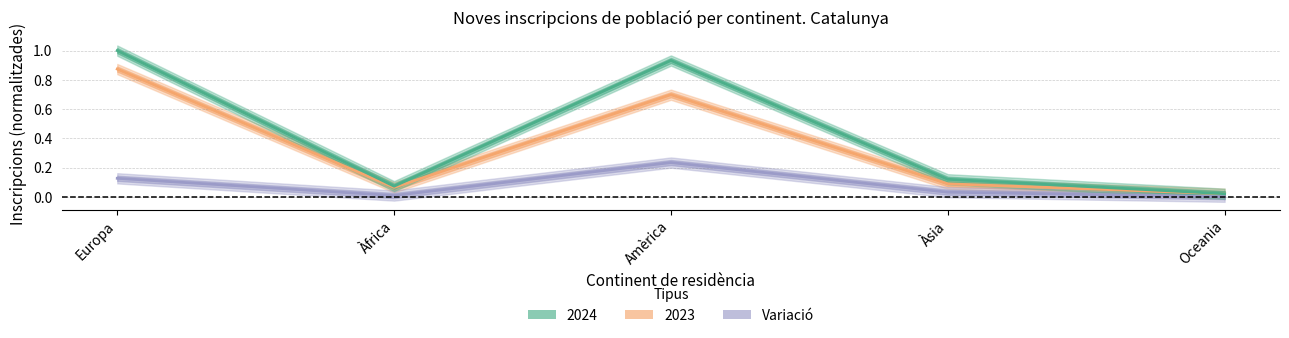

How many interior local valleys (lower than both neighbors) does the data have?

1